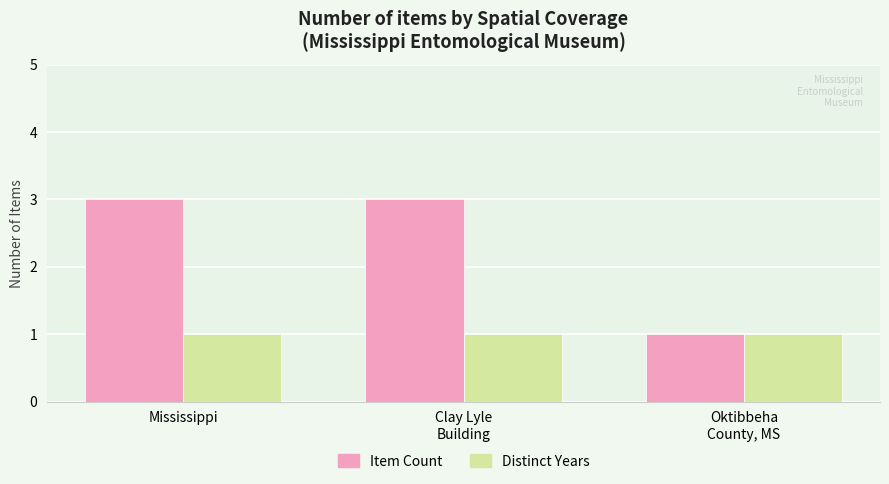

What is the greatest value displayed?

3